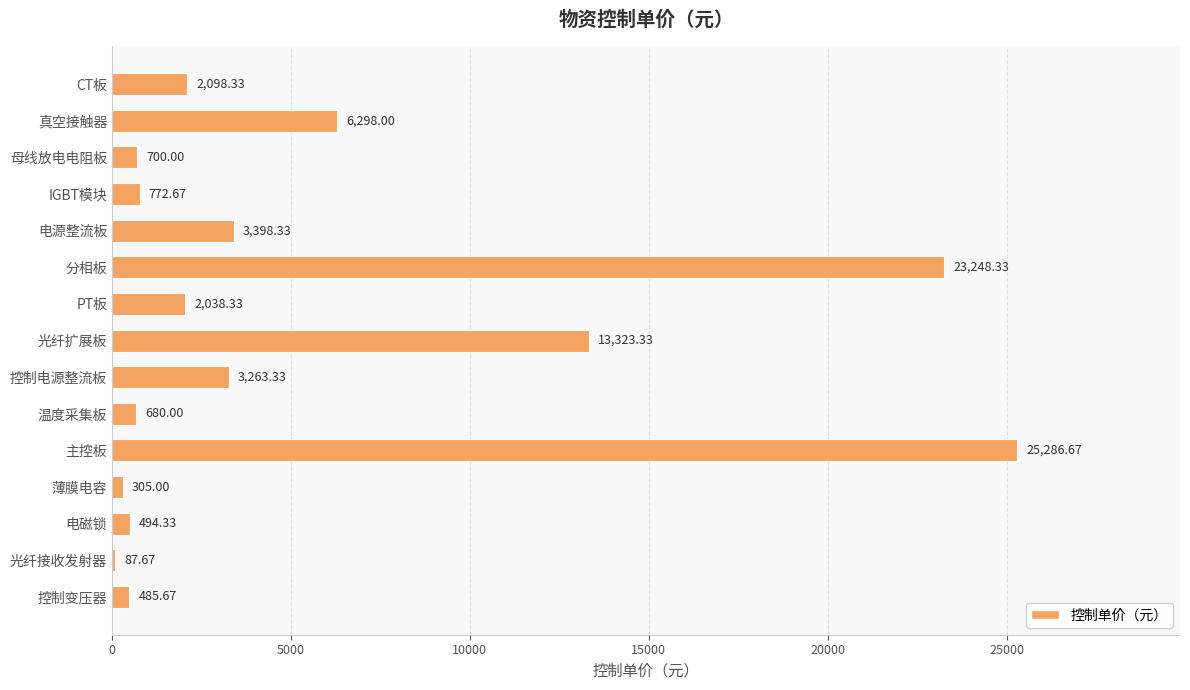

At which category does the chart reach its peak across all series?

主控板